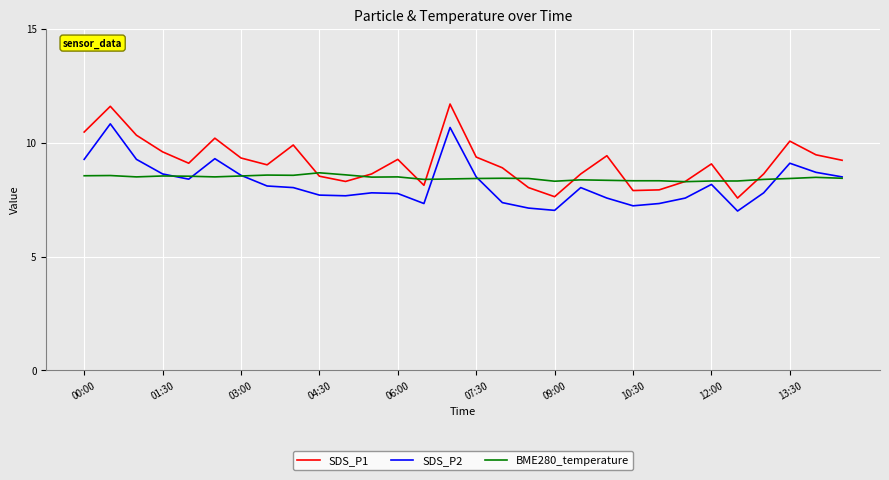

What is the difference between the maximum and minimum values in the BME280_temperature series?

0.4